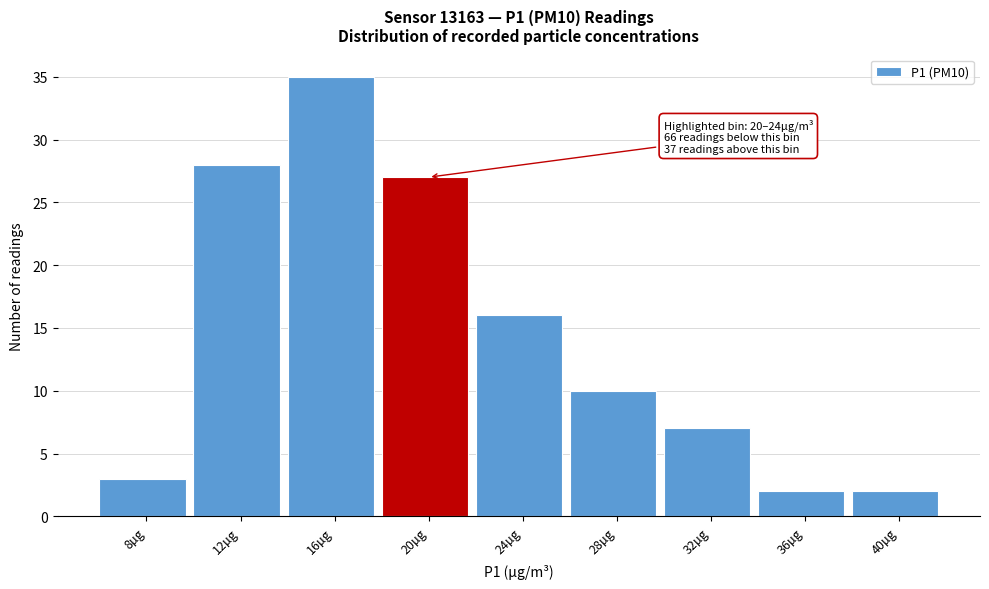

Reading left to right, extract all data points from this chart.

3	28	35	27	16	10	7	2	2